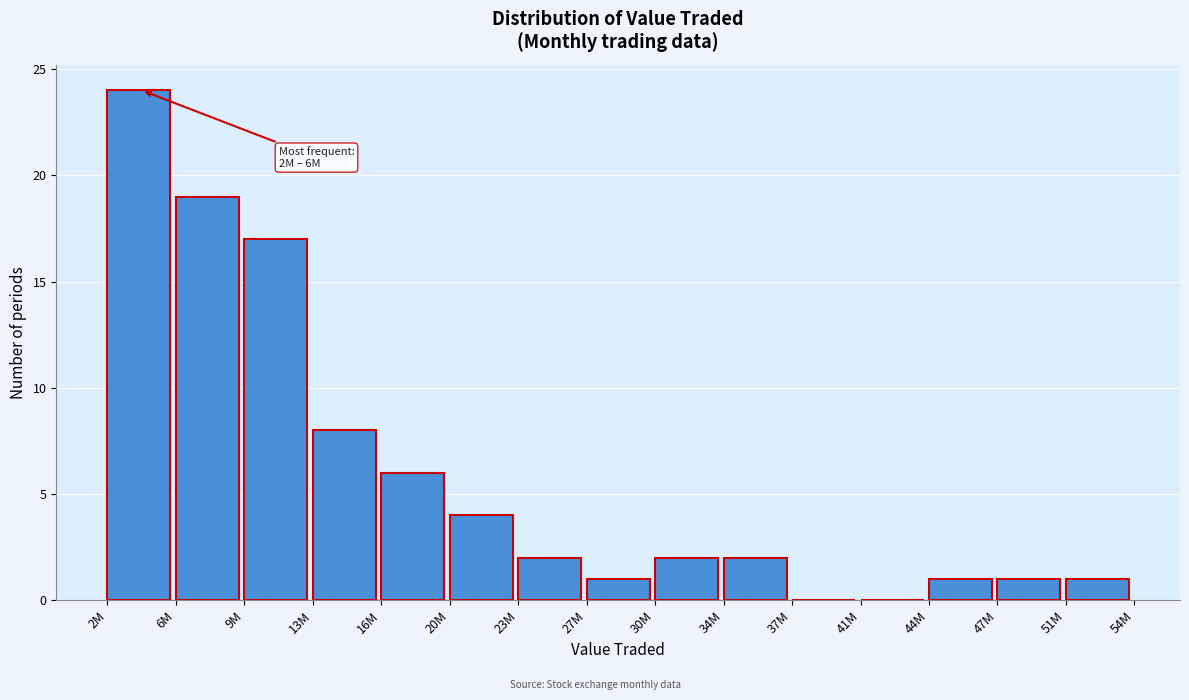

Reading left to right, list all the values displayed in this chart.

2M=24	6M=19	9M=17	13M=8	16M=6	20M=4	23M=2	27M=1	30M=2	34M=2	37M=0	41M=0	44M=1	47M=1	51M=1